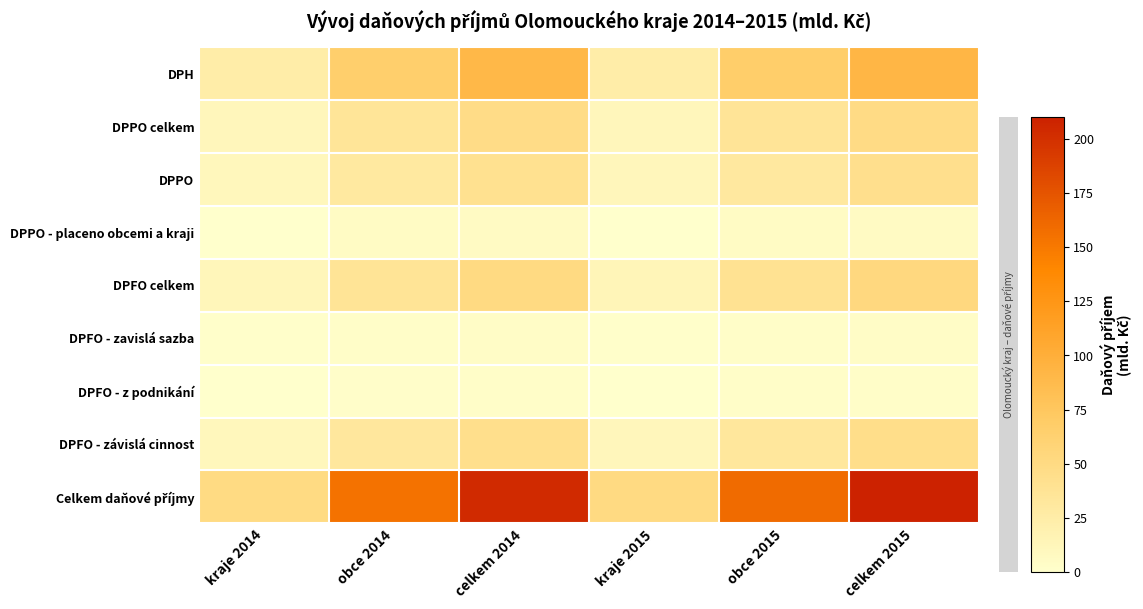

What is the maximum value shown in the chart?

209.8